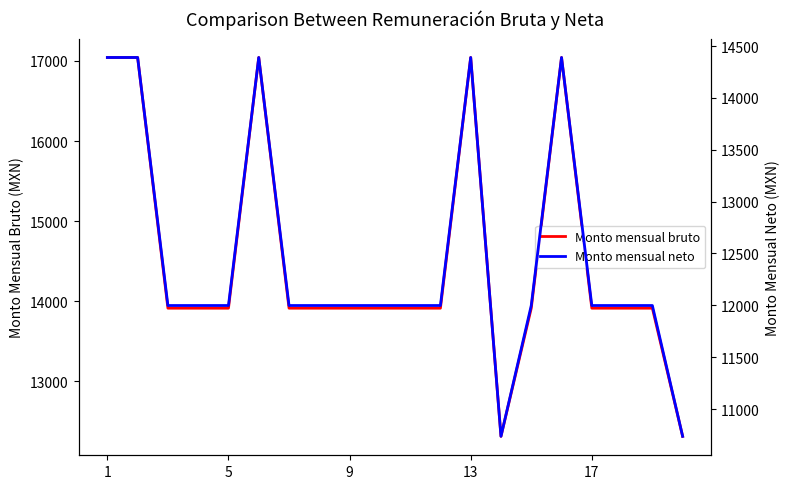

At which label does Monto mensual bruto reach its peak?

1